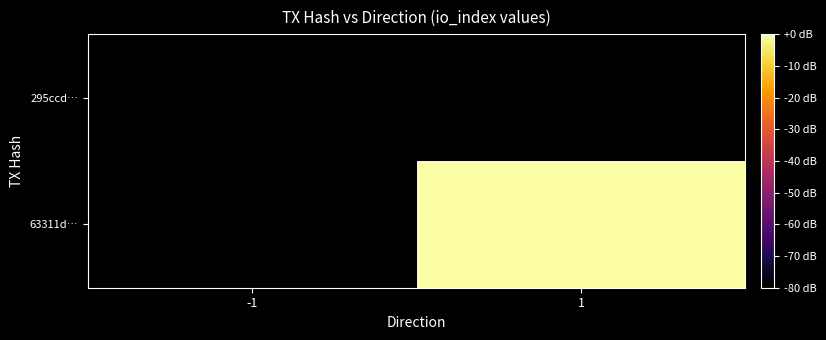

Which series has the largest total across all categories?

63311d…